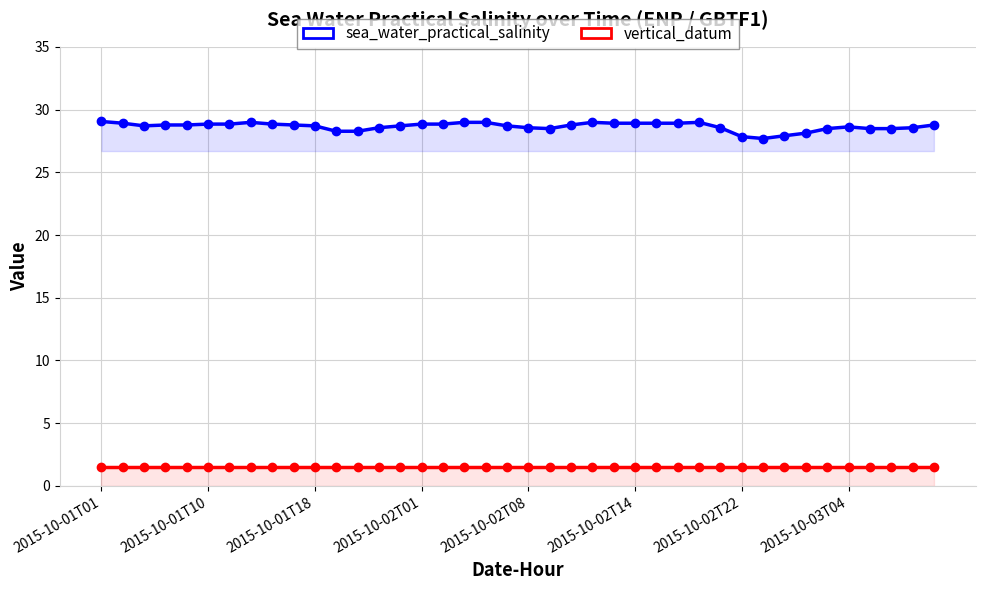

How many series are shown in this chart?

2